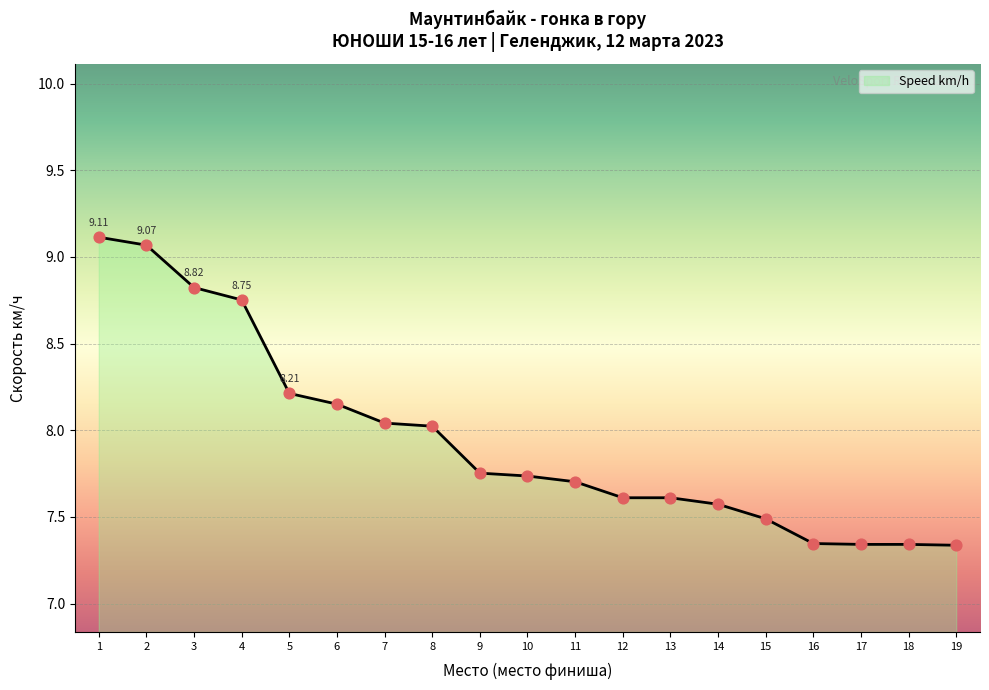

What is the change in value from 1 to 14?

-1.5